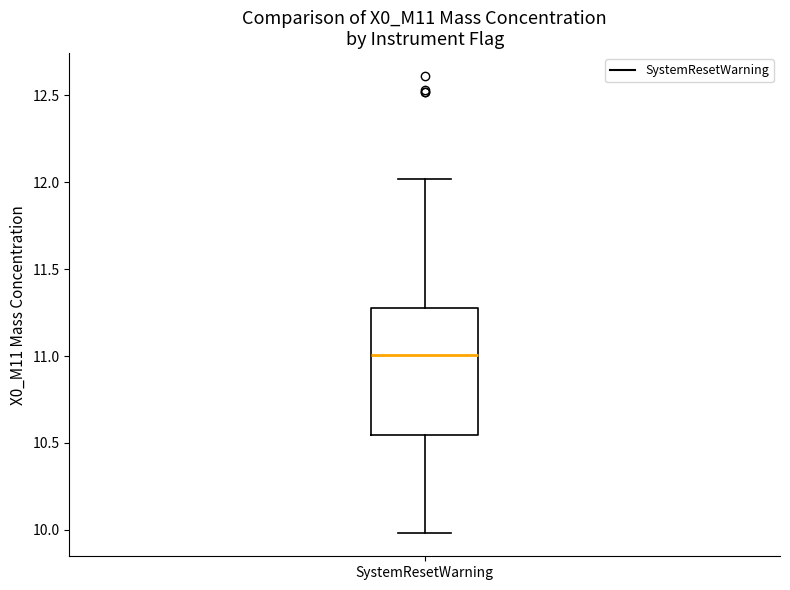

Transcribe this box plot: give where the median line is, the range the box spans, and where the two whiskers end, as read against the y-axis. The values are not printed on the chart, so give them approximately, as read against the axis.

median 11.00, box 10.55 to 11.30, whiskers 10.00 to 12.00